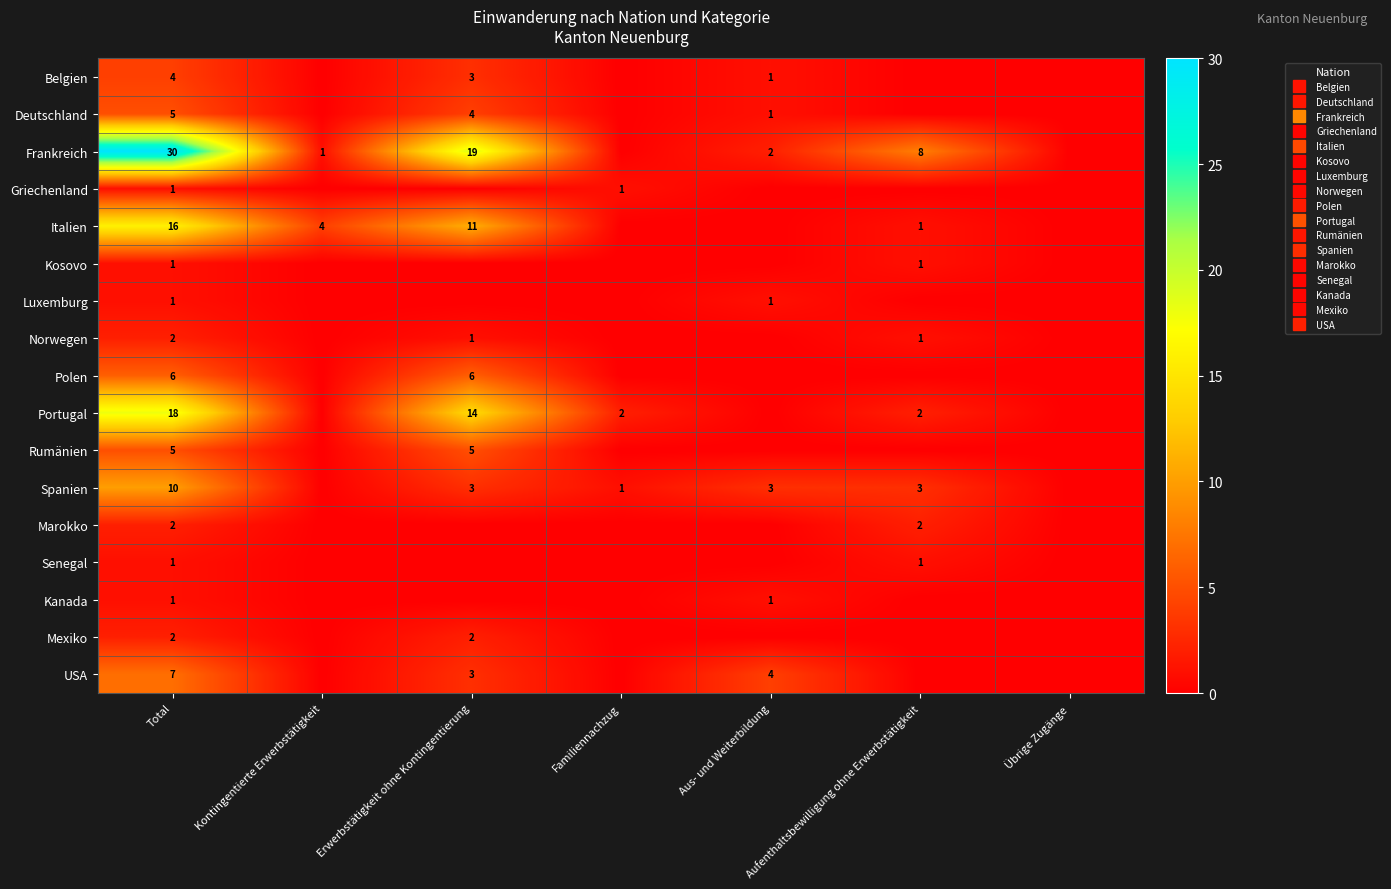

What is the difference between the maximum and minimum values in the Mexiko series?

2